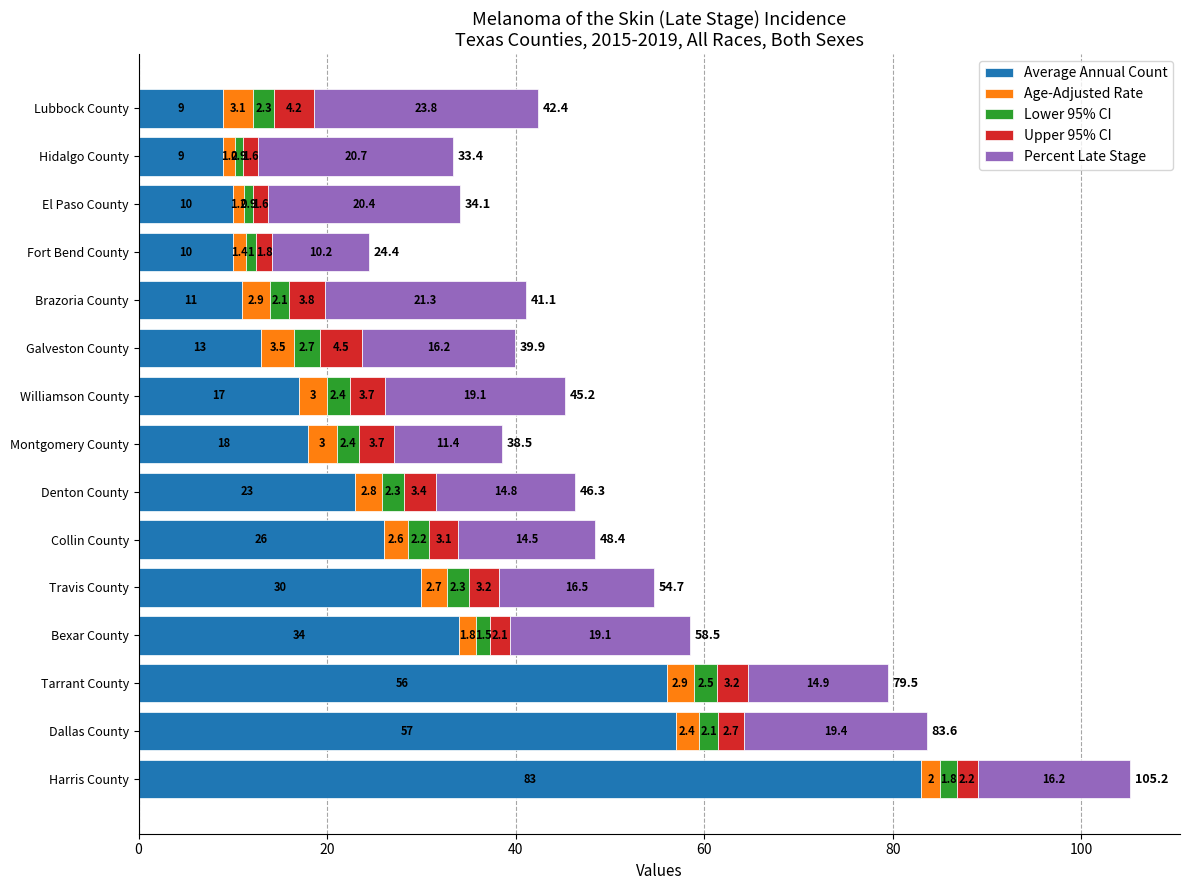

True or false: Average Annual Count has a value of 9.0 at Hidalgo County.

True